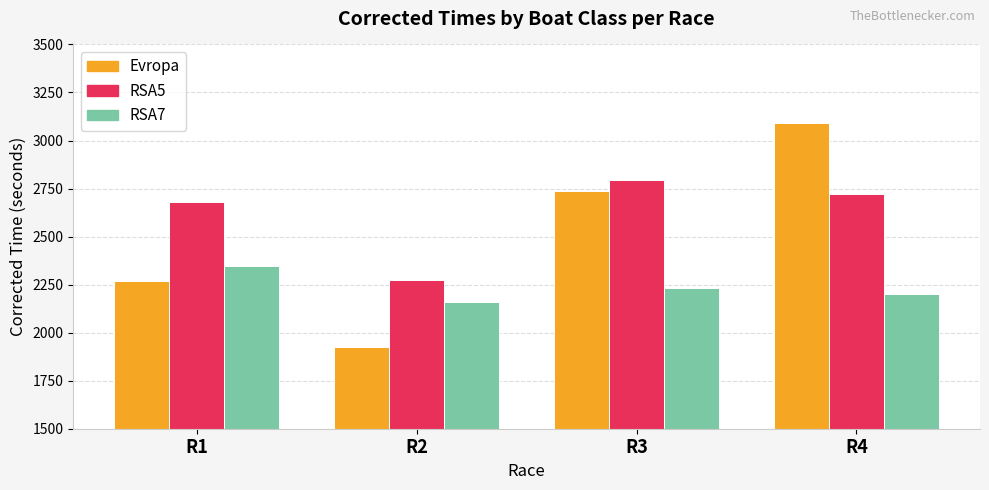

The RSA7 series shows 2234.1 at R3. True or false?

True